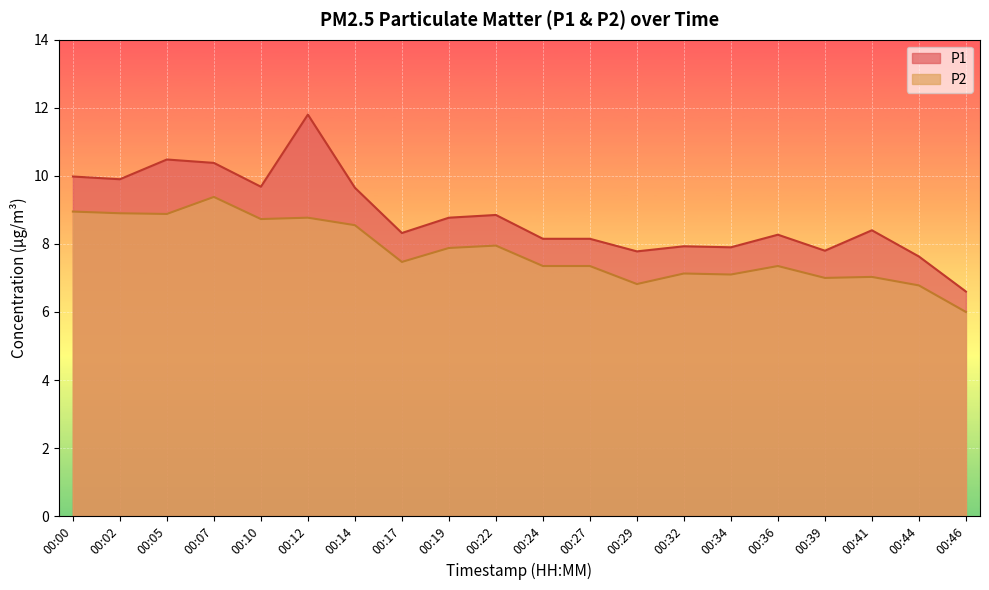

Read the P2 value at 00:39.

7.0